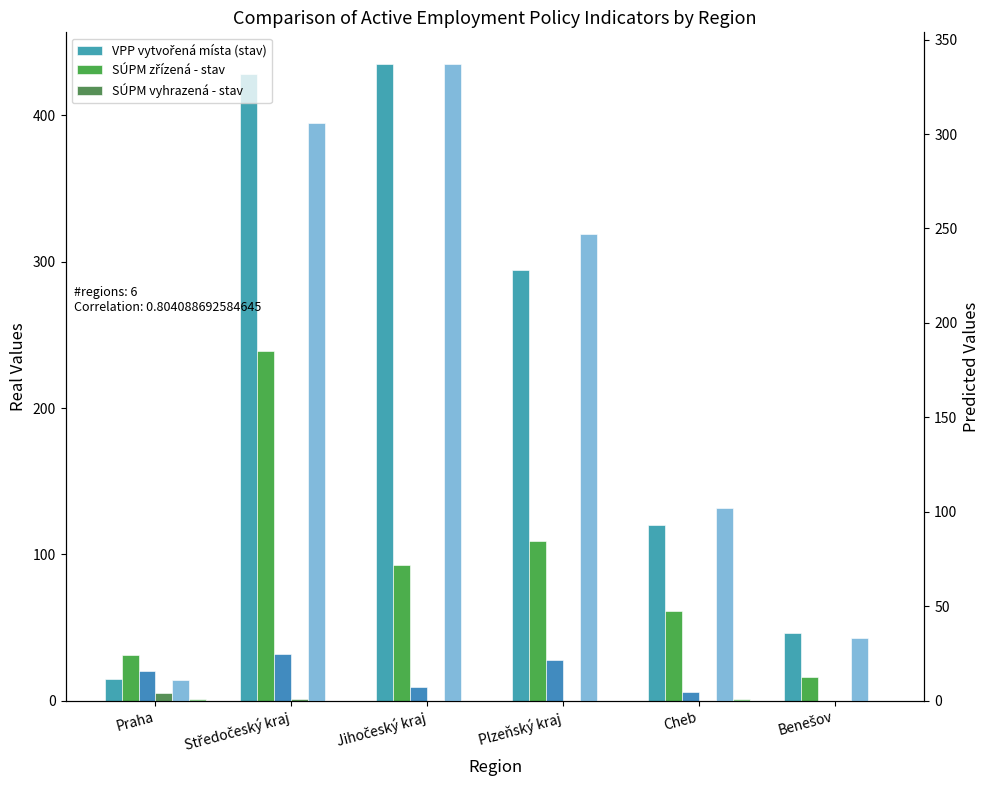

At which label does VPP umístění uchazeči (stav) first exceed 247?

Středočeský kraj